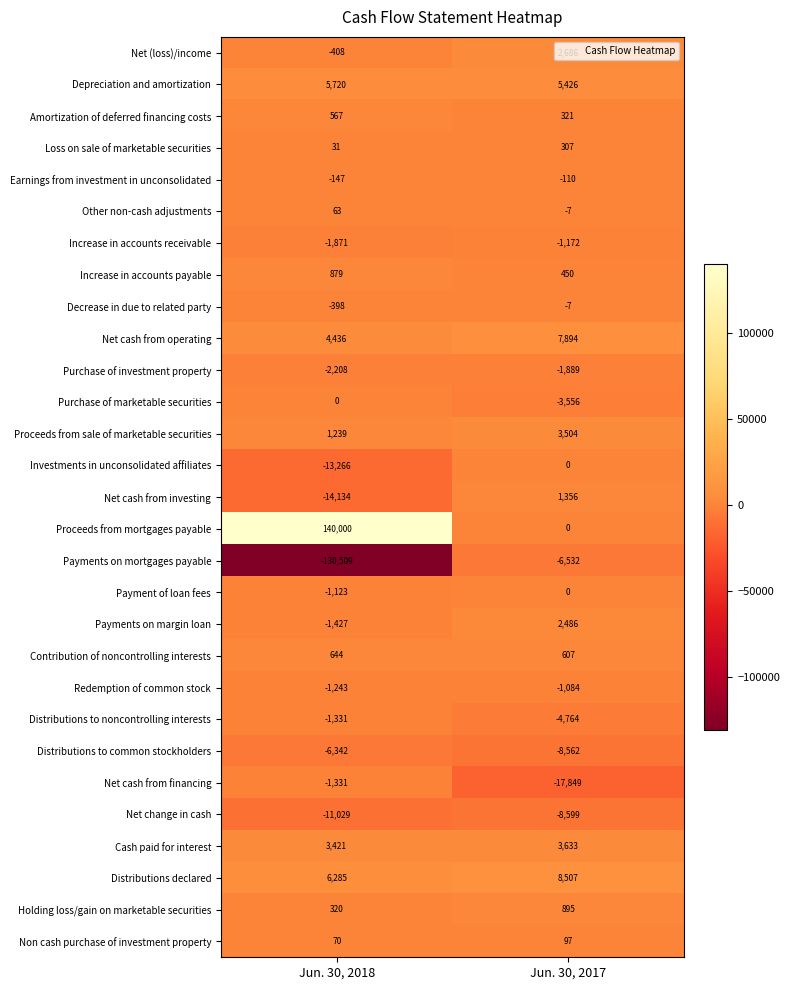

What is the approximate value of Loss on sale of marketable securities at Jun. 30, 2017?

307